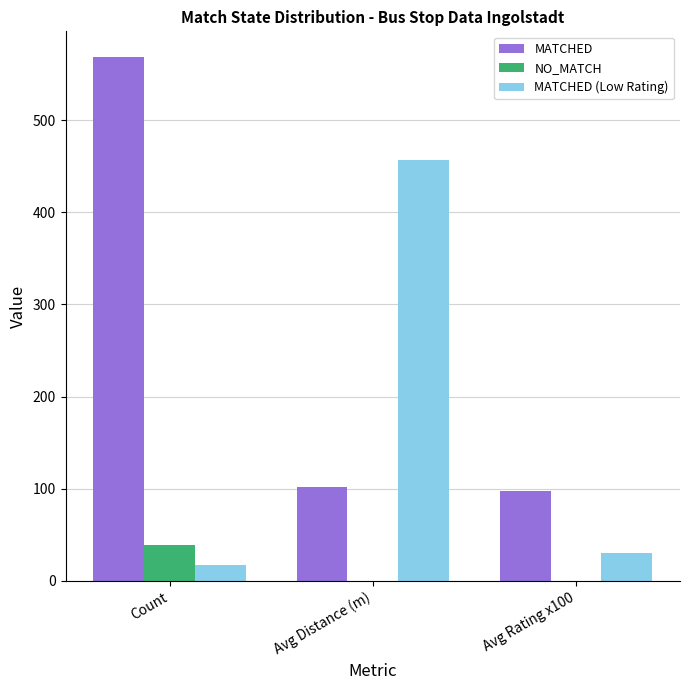

Which series changed the most between Avg Distance (m) and Avg Rating x100?

MATCHED (Low Rating)